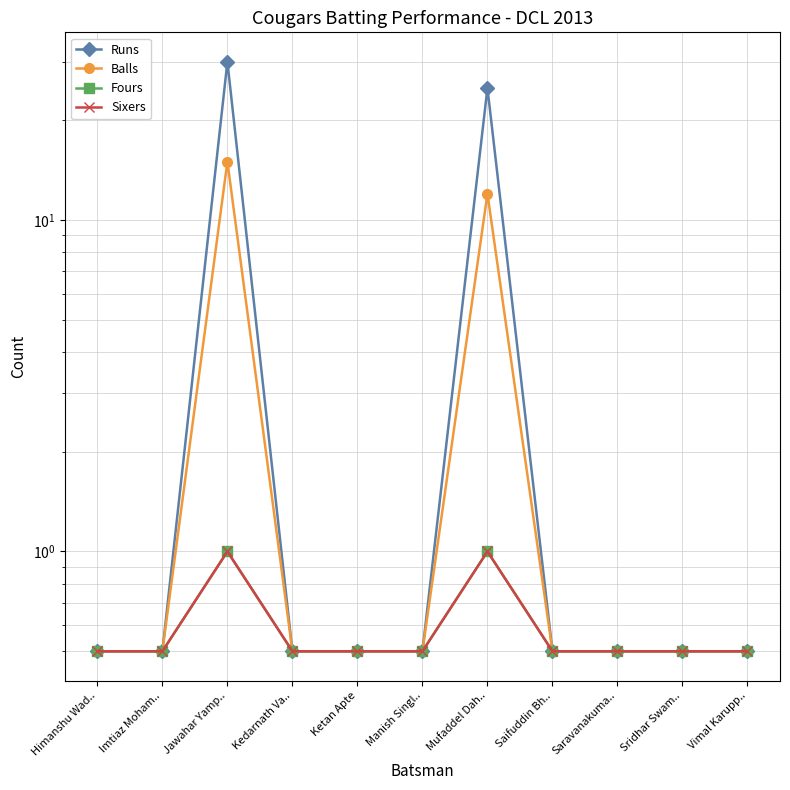

What is the sum of all Runs values?

59.5